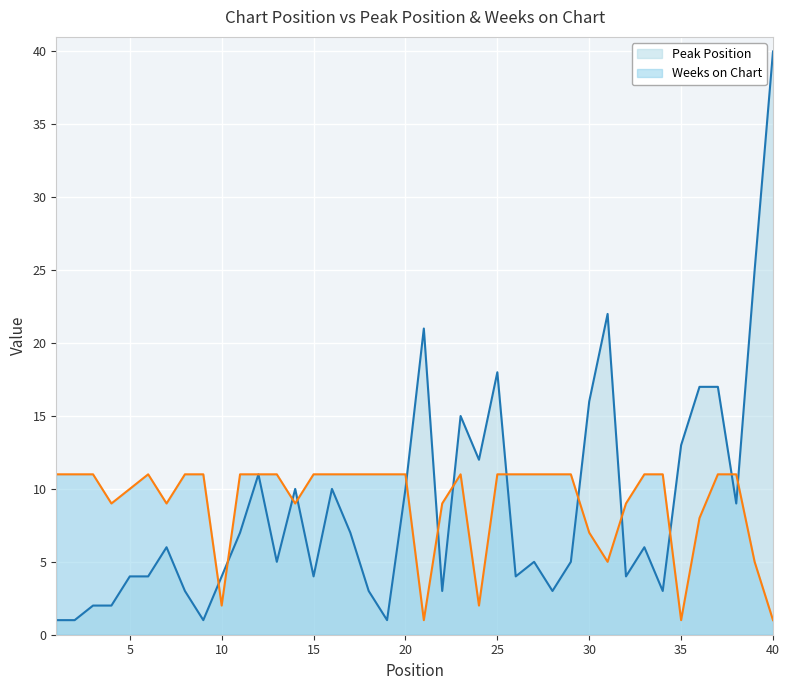

Reading right to left, extract all data points from this chart.

Peak Position: 40	25	9	17	17	13	3	6	4	22	16	5	3	5	4	18	12	15	3	21	10	1	3	7	10	4	10	5	11	7	4	1	3	6	4	4	2	2	1	1
Weeks on Chart: 1	5	11	11	8	1	11	11	9	5	7	11	11	11	11	11	2	11	9	1	11	11	11	11	11	11	9	11	11	11	2	11	11	9	11	10	9	11	11	11